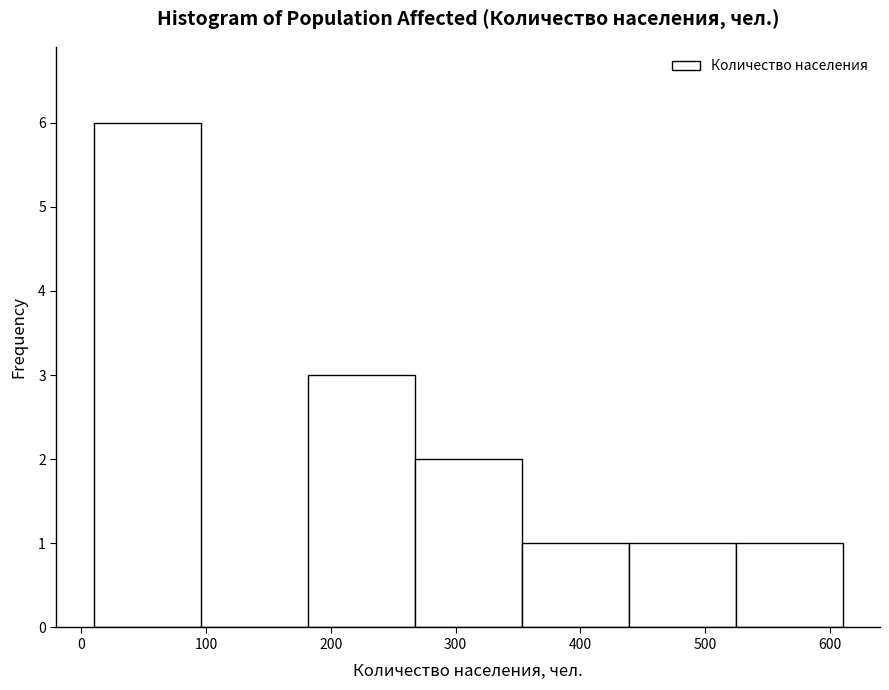

Reading left to right, list every bar in this chart as the range it spans on the x-axis followed by its height. Neither the bar edges nor the heights are printed on the chart, so give them approximately, as read against the axes.

10 to 100: 6
100 to 180: 0
180 to 270: 3
270 to 350: 2
350 to 440: 1
440 to 520: 1
520 to 610: 1